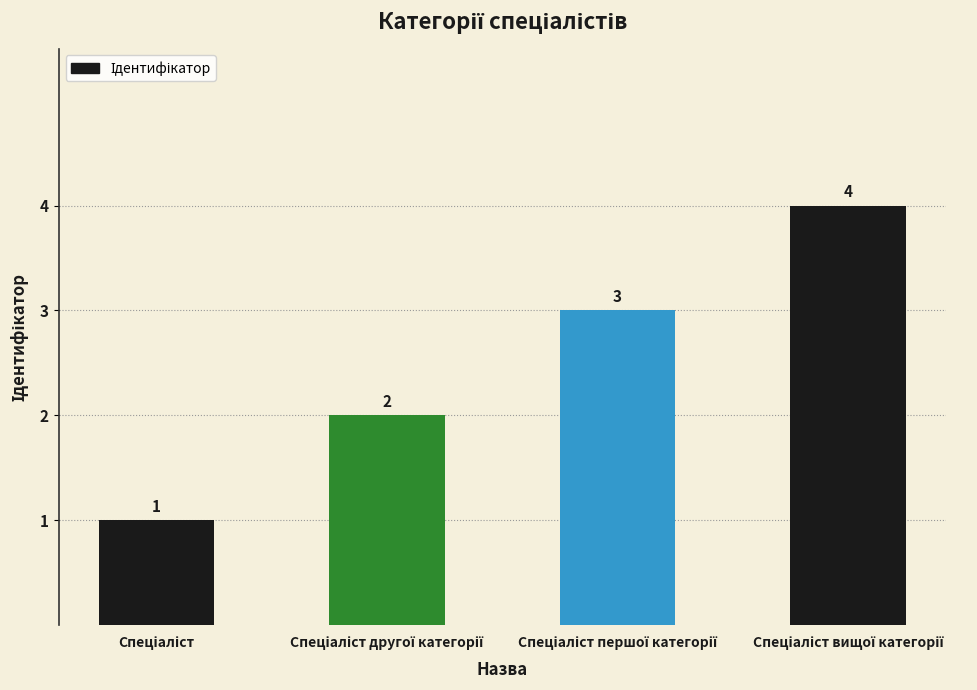

What is the sum of all values?

10